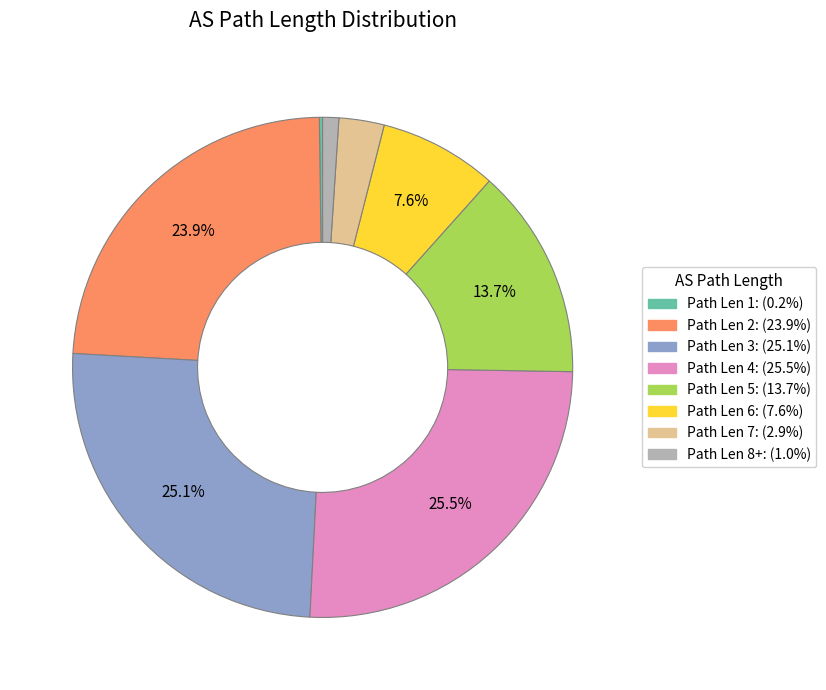

Is there any slice that represents more than half of the pie?

No